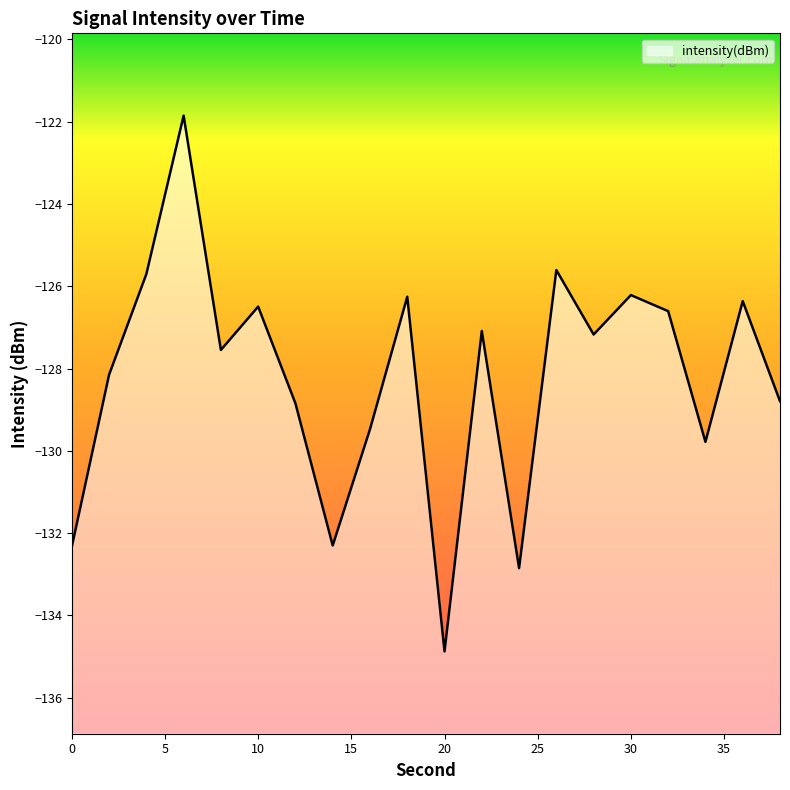

Where is the data nearest to the value -128?

2